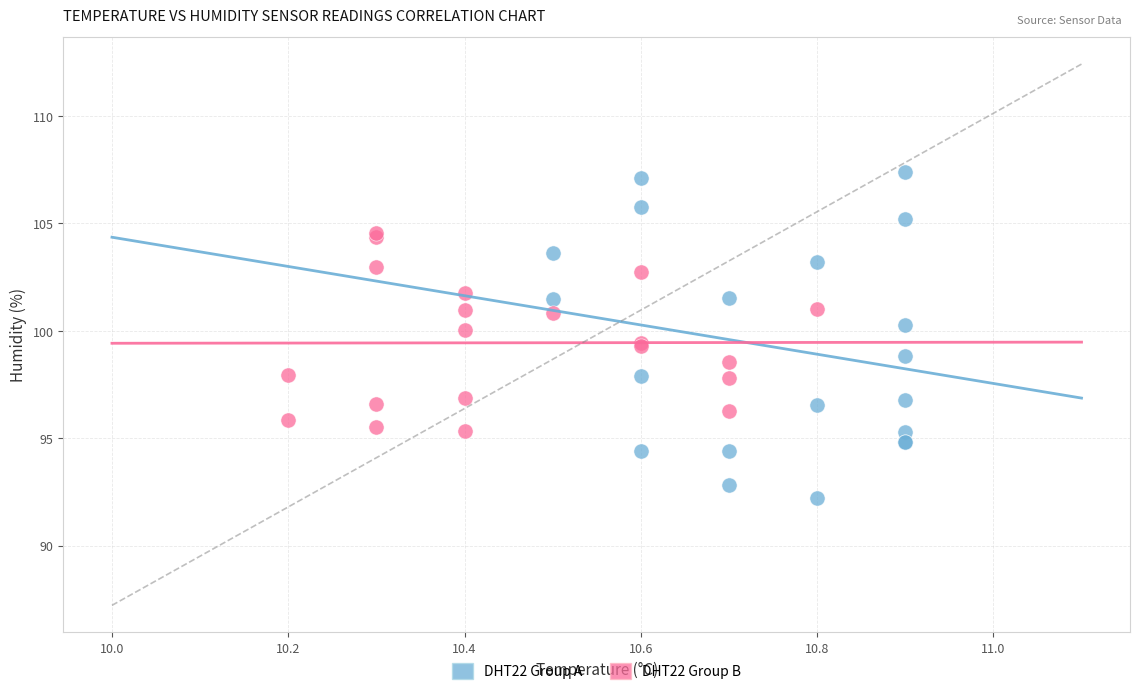

Which series reaches the minimum Y coordinate?

DHT22 Group A